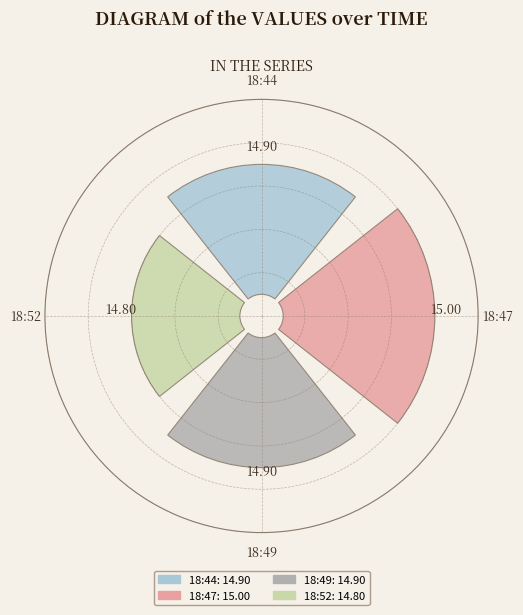

Which category has the smallest portion of the pie?

2018-09-15T18:52